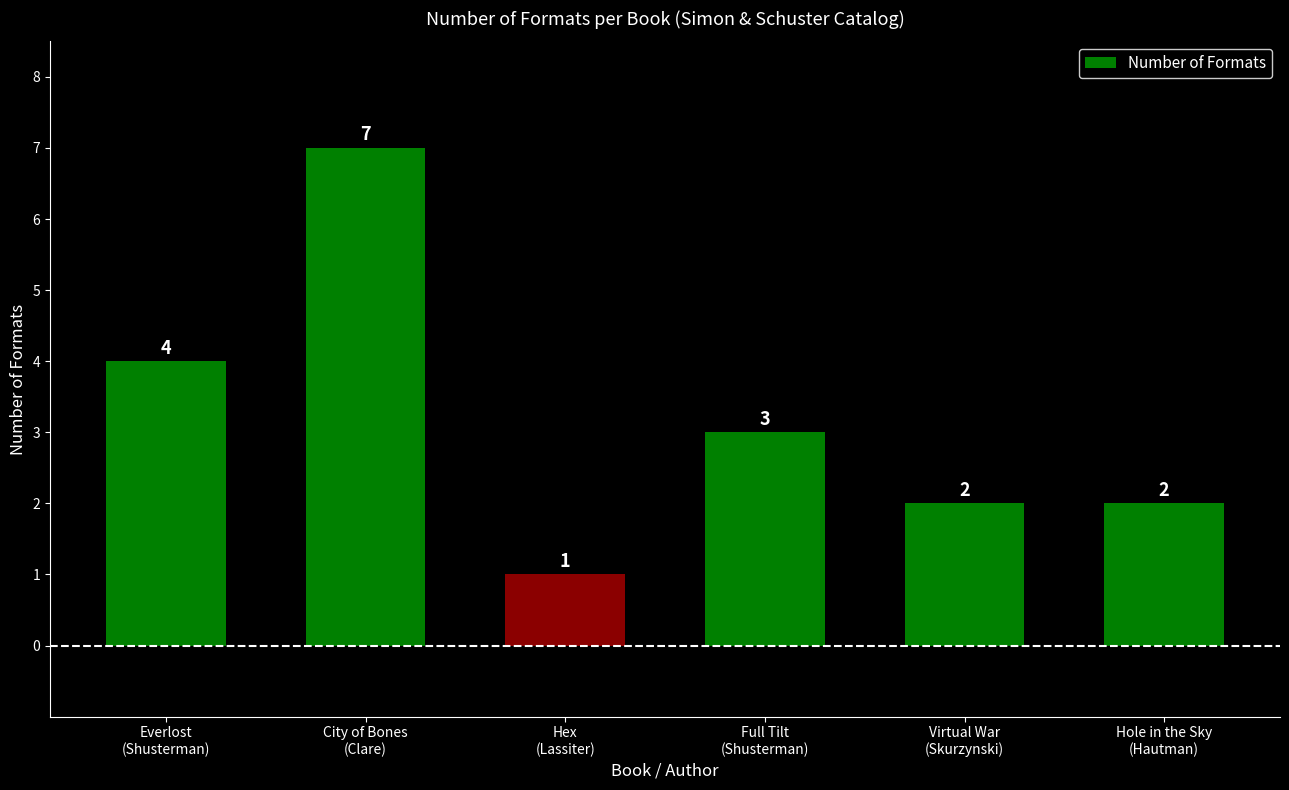

How many bars are there in total?

6